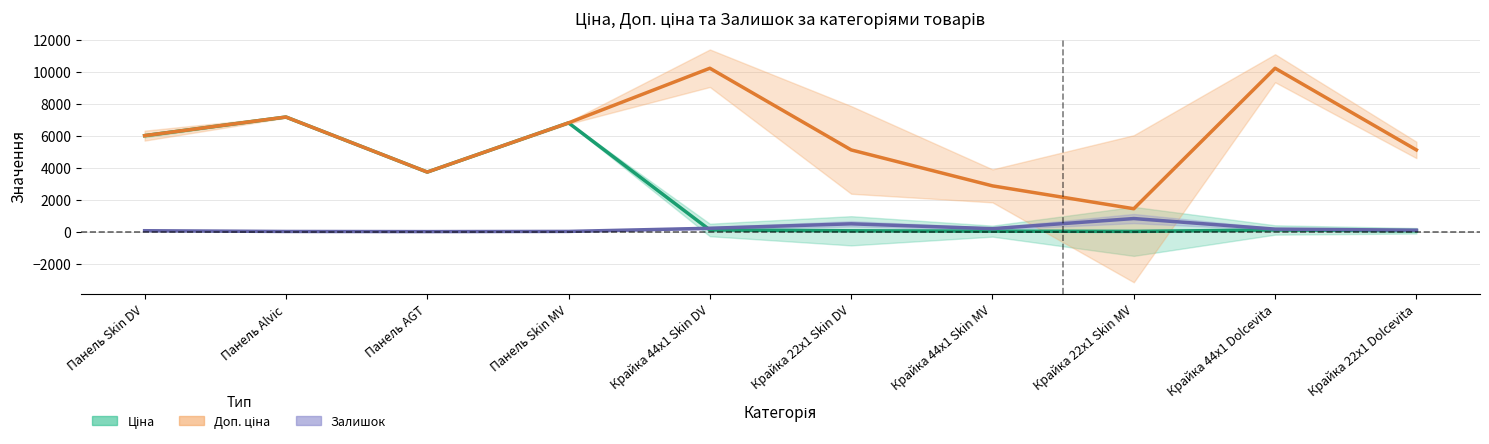

Does the chart display data point markers on the line(s)?

No